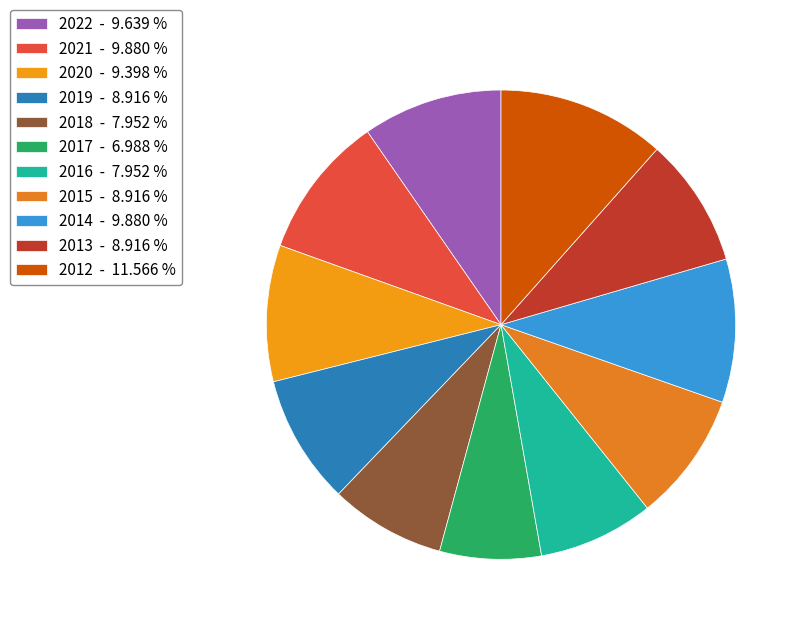

Combined, what portion of the pie is 2012 and 2015?

20.5%